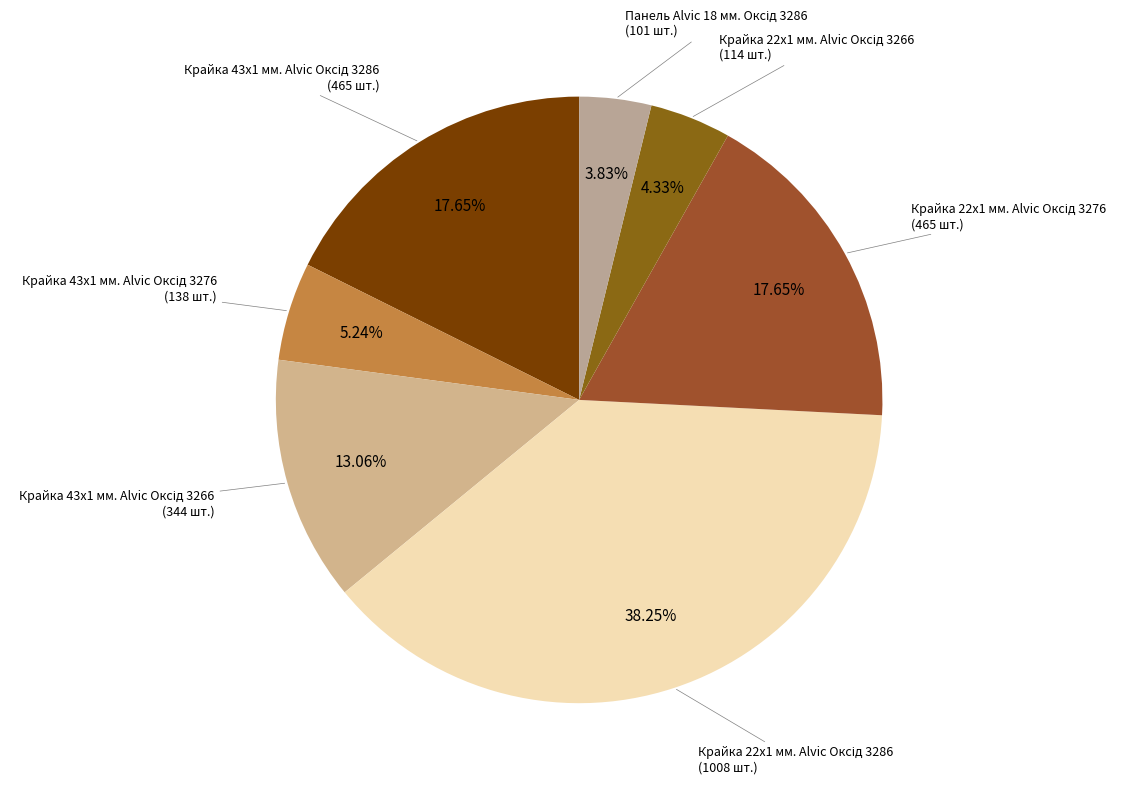

How many segments does this pie chart have?

7